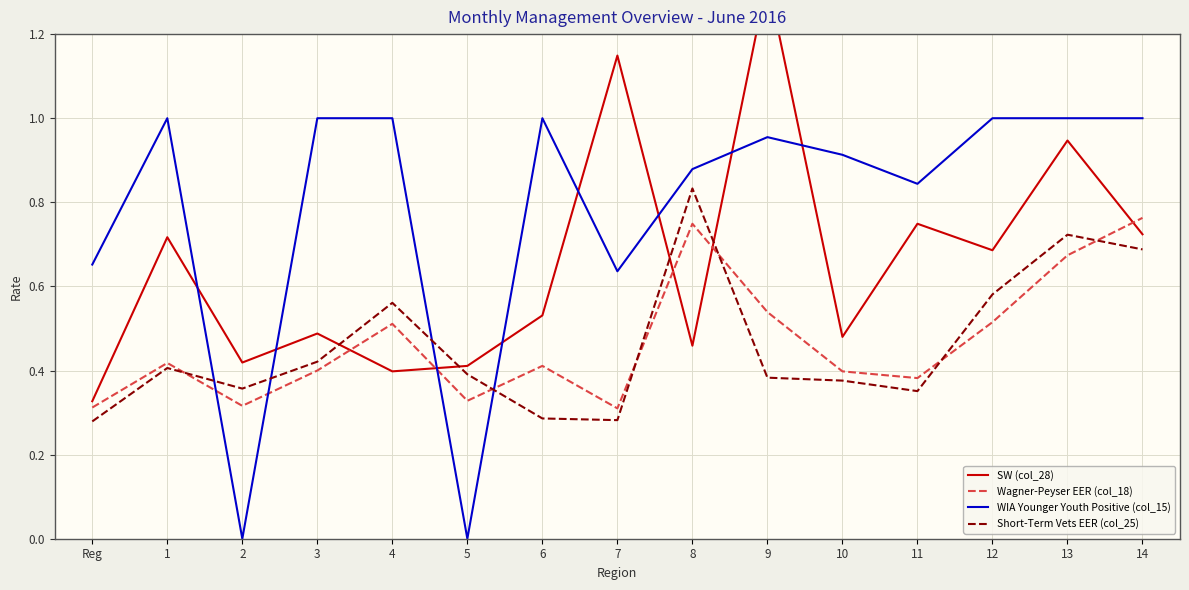

How many lines are shown in the chart?

4